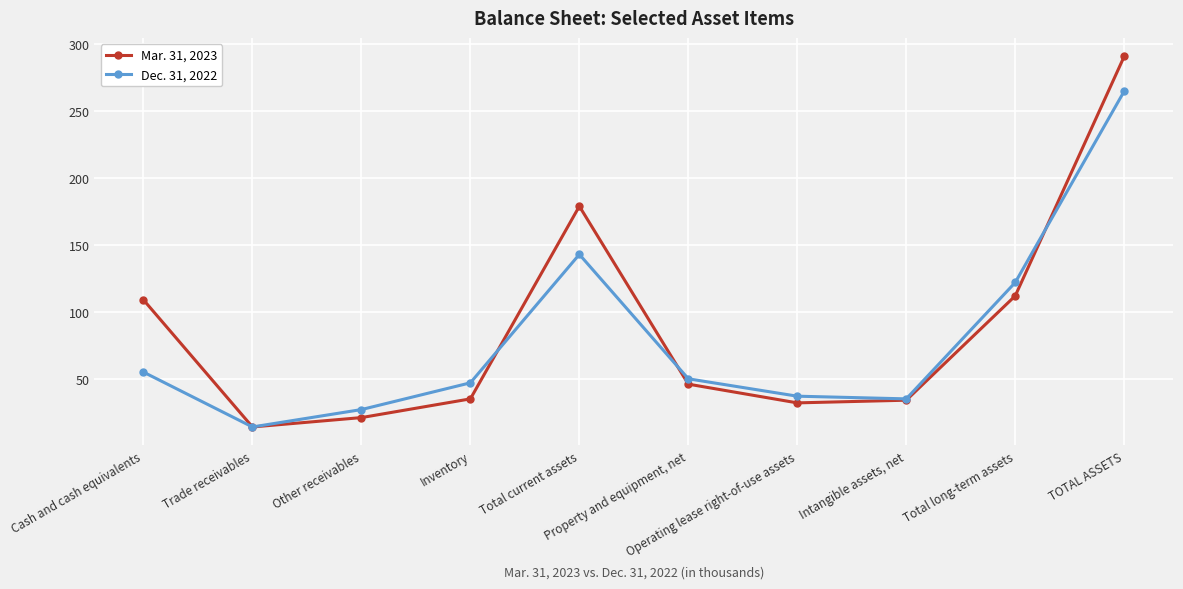

At which label is Dec. 31, 2022 closest to 139?

Total current assets